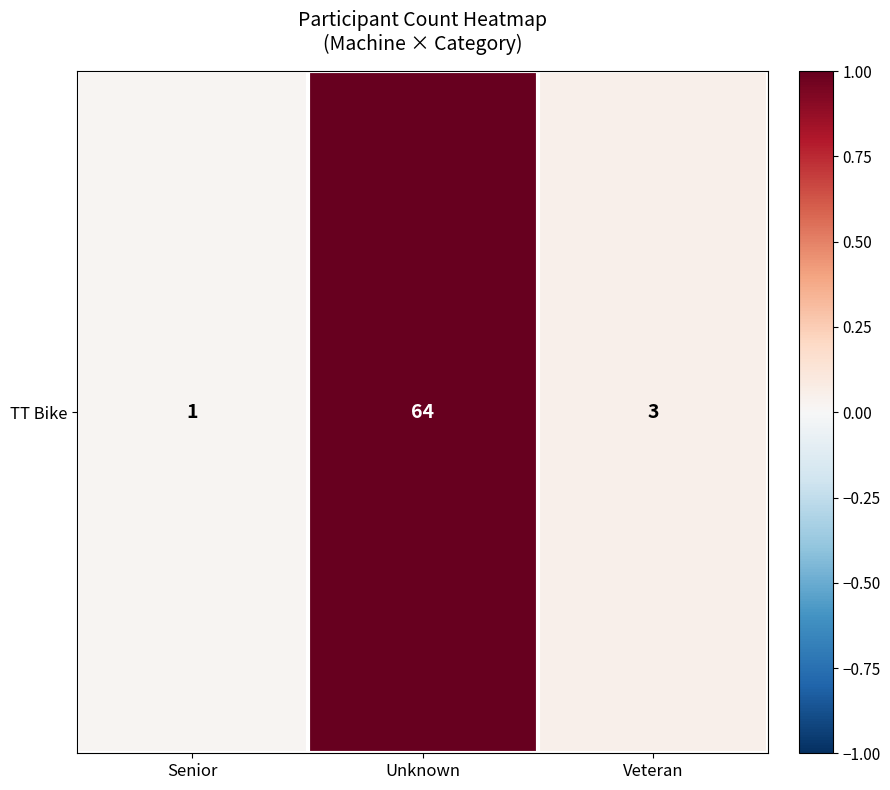

What value does the data have at Unknown?

1.0